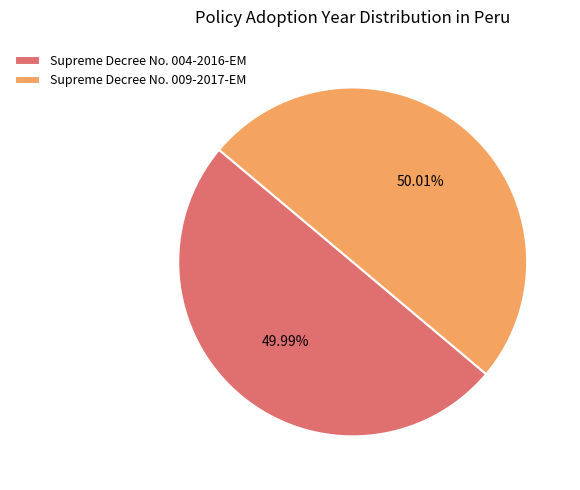

True or false: Supreme Decree No. 004-2016-EM accounts for 61% of the total.

False